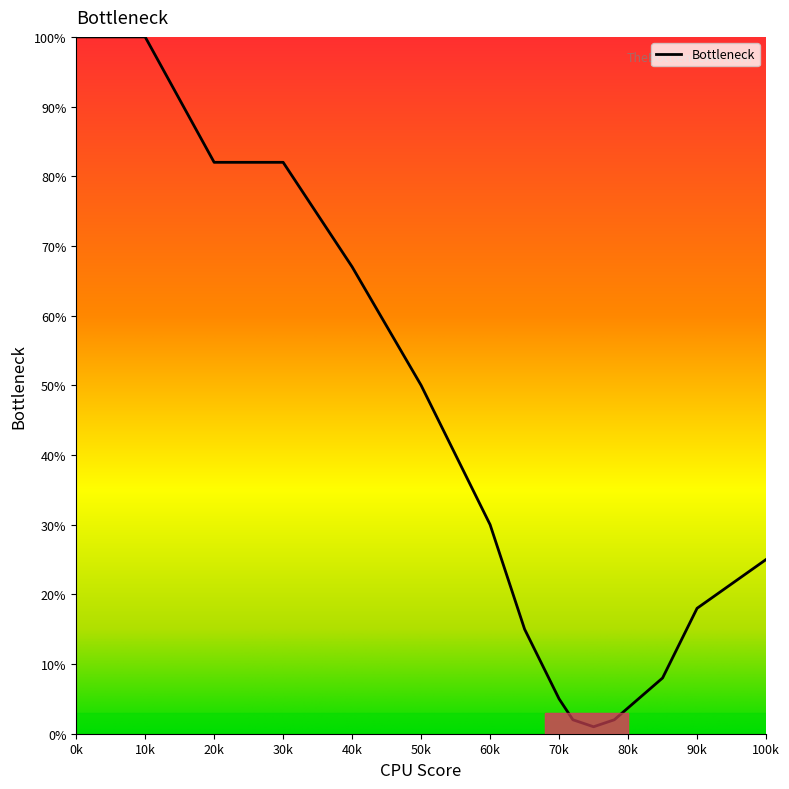

What is the difference between the maximum and minimum values?

99